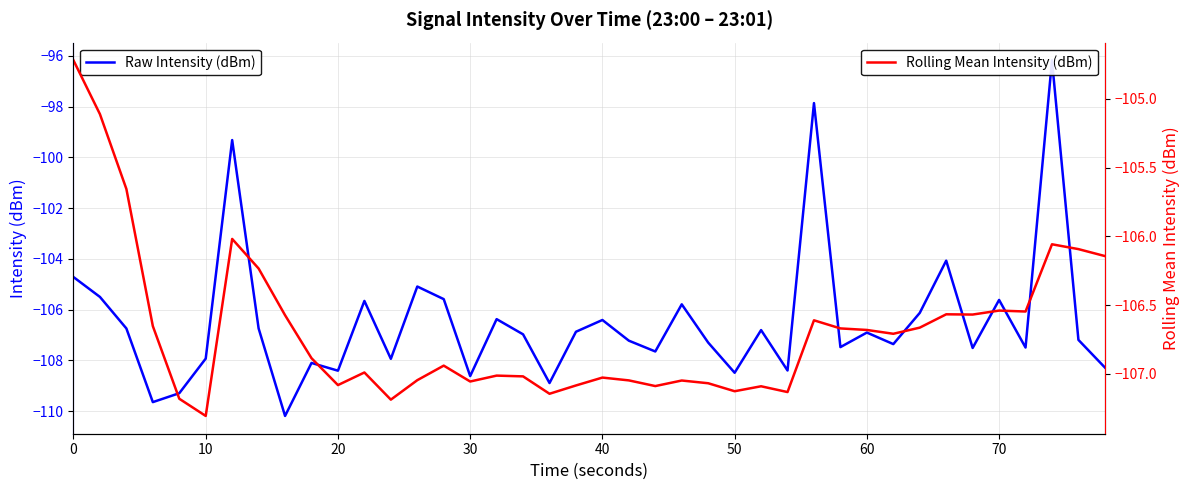

How many series are shown in this chart?

2